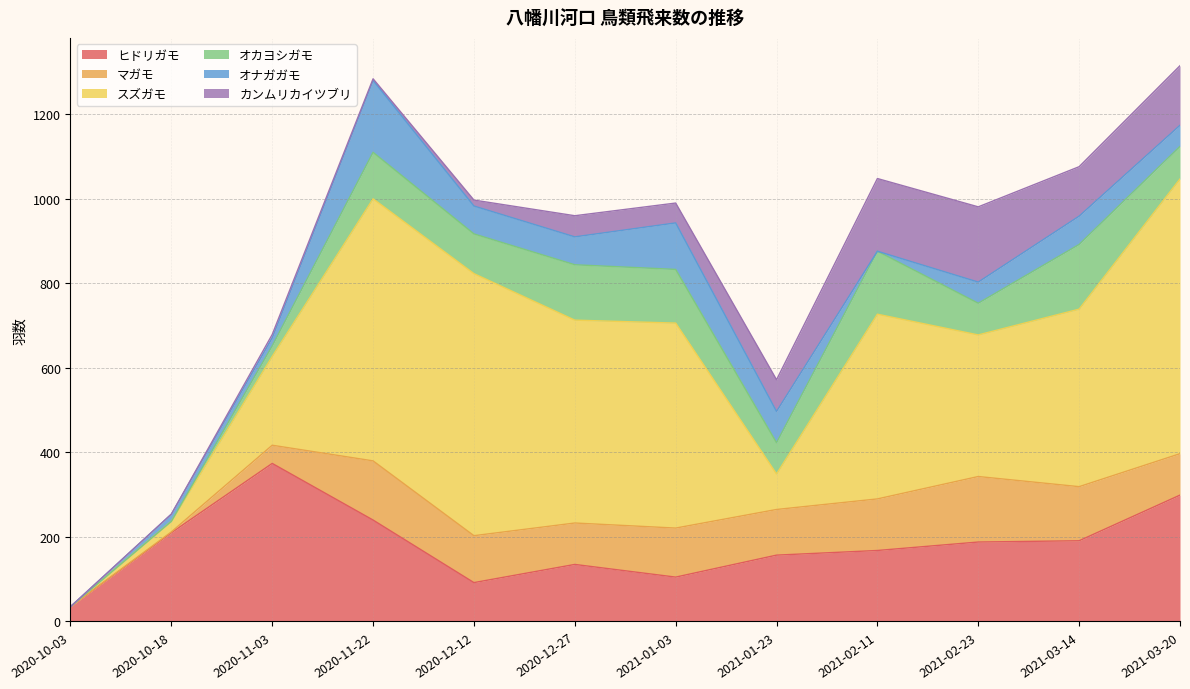

What are all the series names shown in the legend?

ヒドリガモ, マガモ, スズガモ, オカヨシガモ, オナガガモ, カンムリカイツブリ